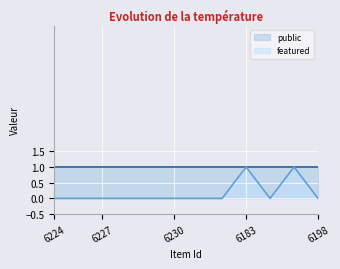

The chart shows a value of 1 at 6231. True or false?

False